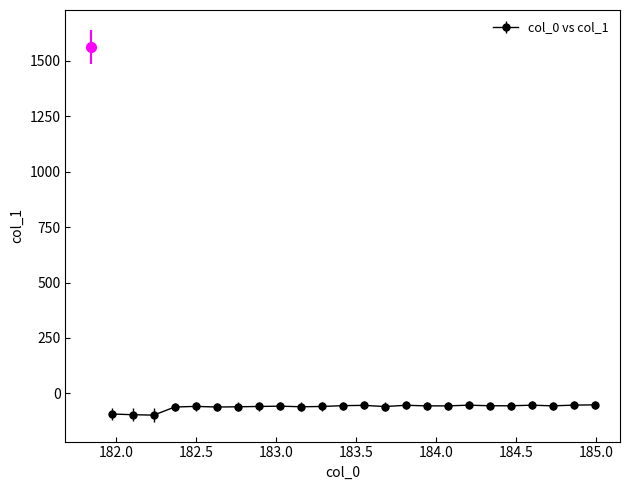

What is the maximum value shown in the chart?

-51.2